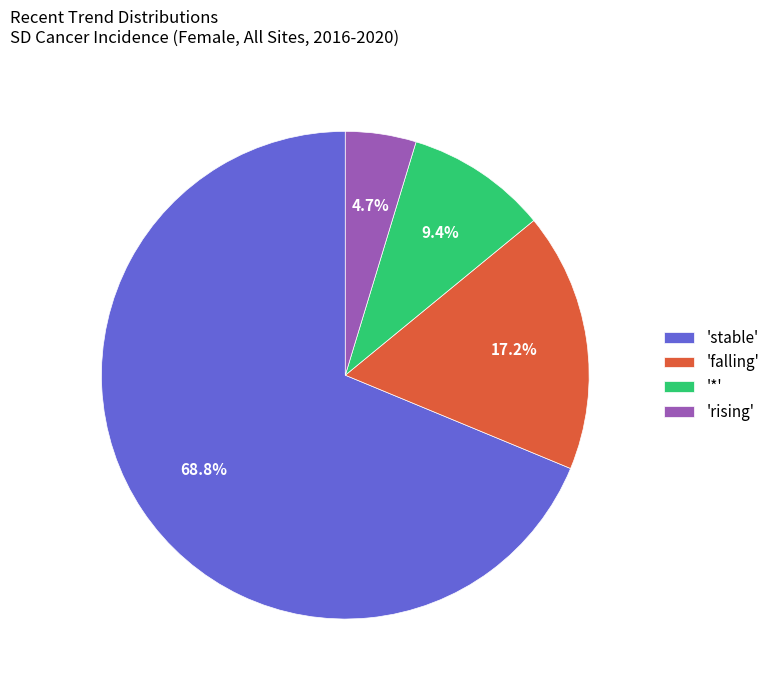

Which has a higher value, 'rising' or 'stable'?

'stable'